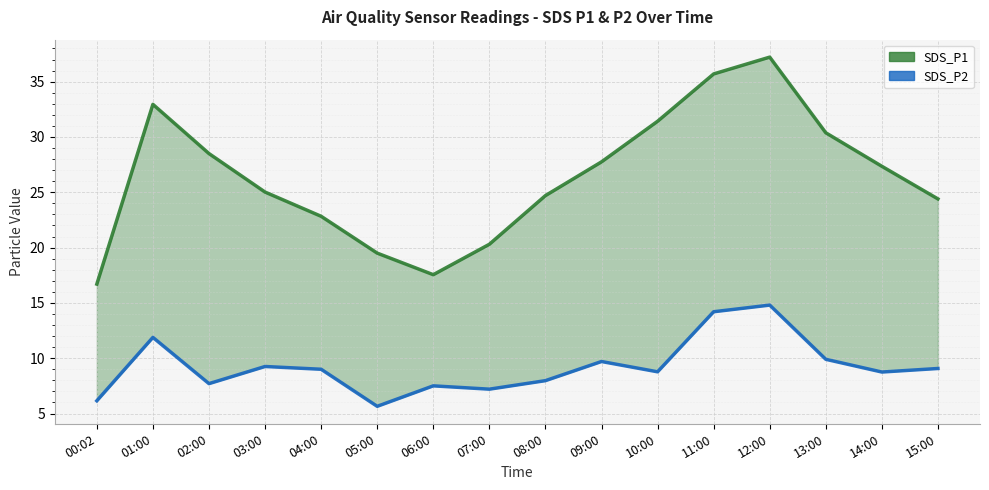

What is the sum of all SDS_P1 values?

422.3